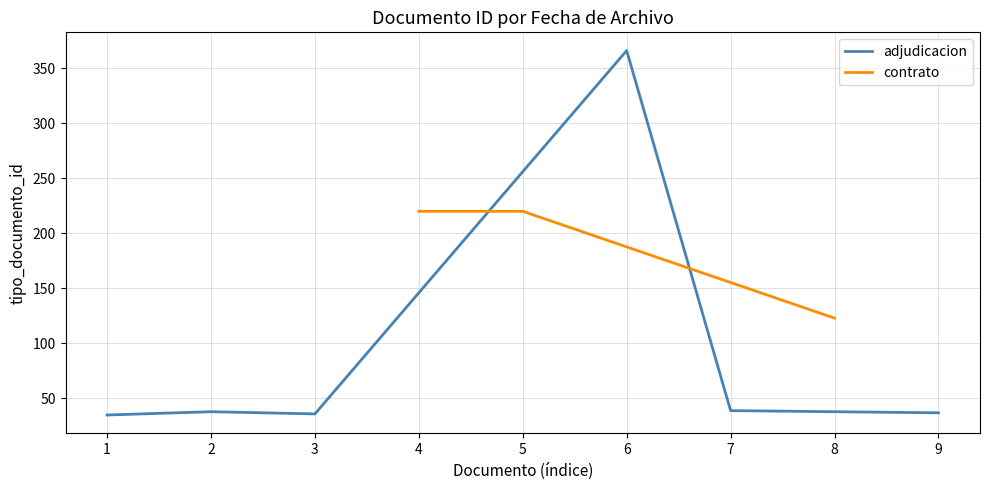

What is the maximum value for adjudicacion?

366